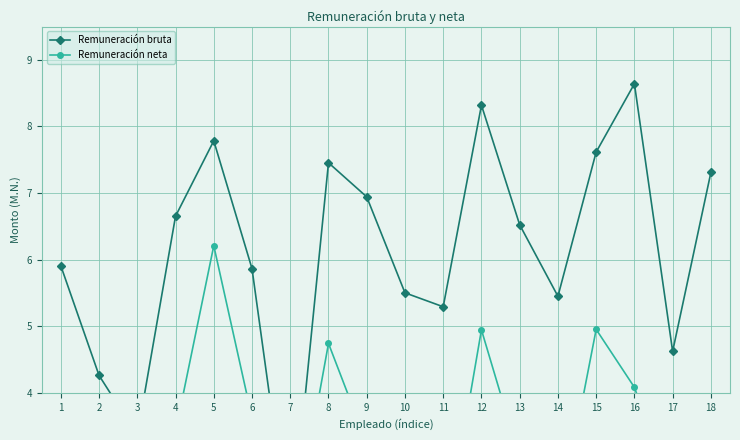

At which label does Remuneración neta reach its minimum?

7